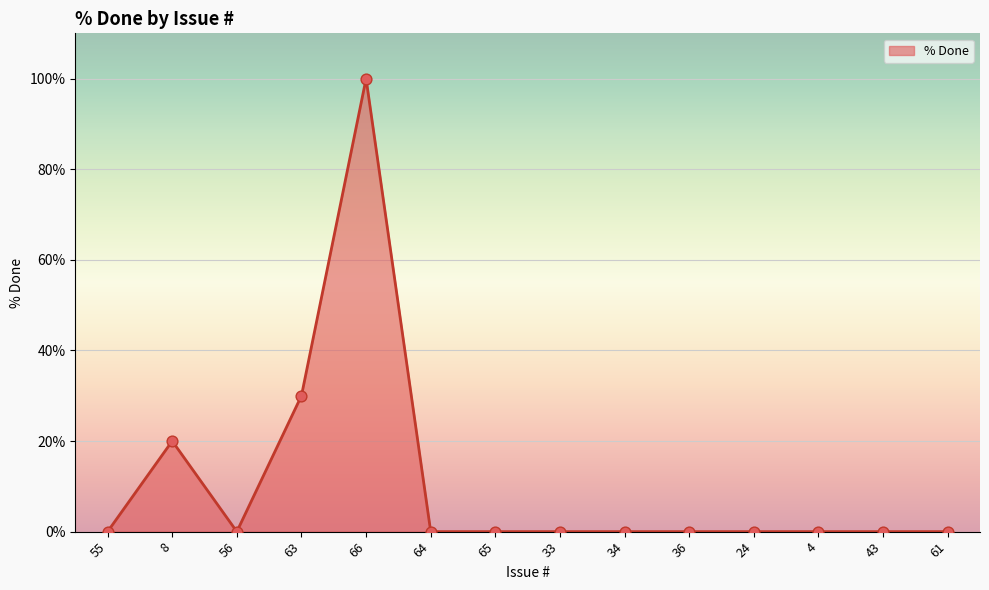

What is the change in value from 63 to 43?

-30